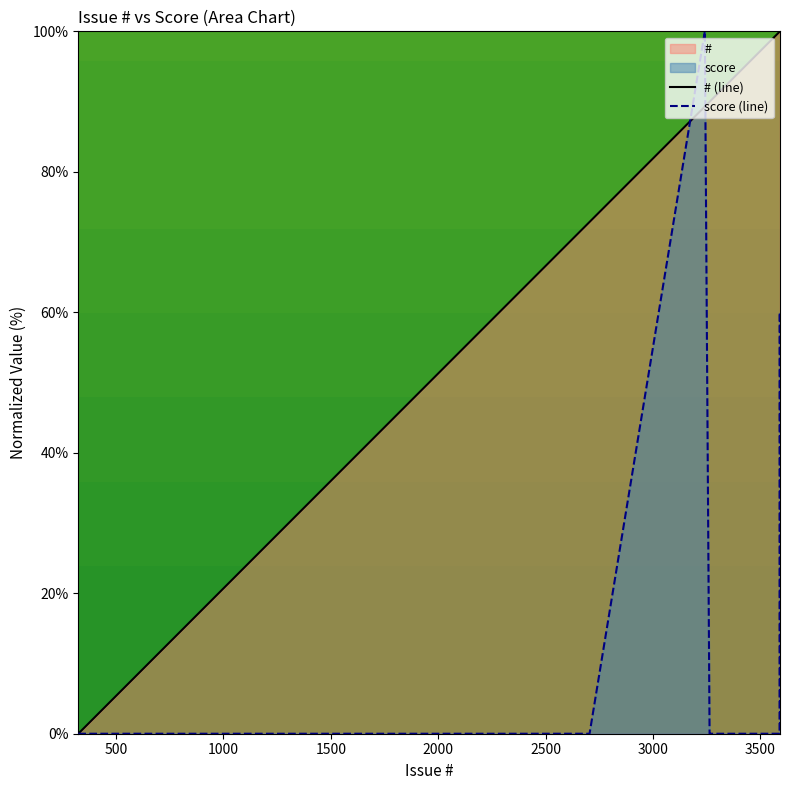

List the series in order of their overall mean, lowest first.

score (line), # (line)